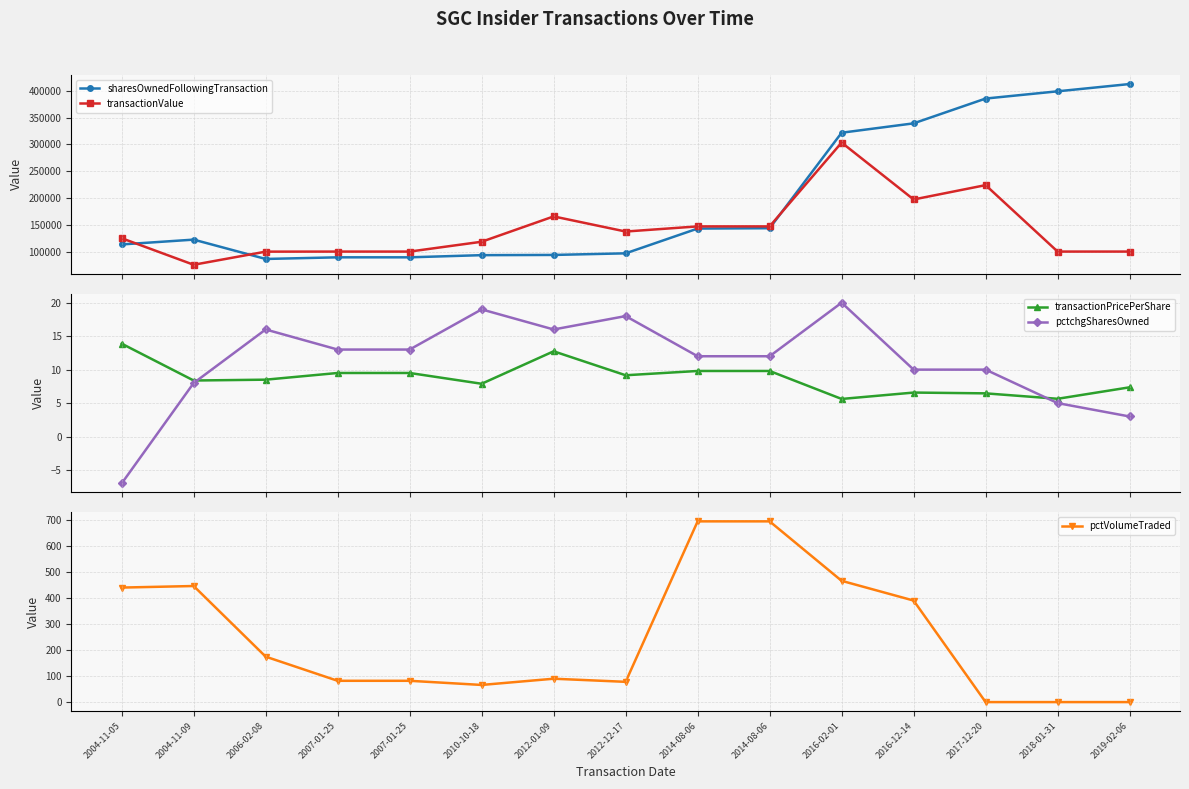

What is the difference between the highest and lowest values at 2007-01-25?

99978.5